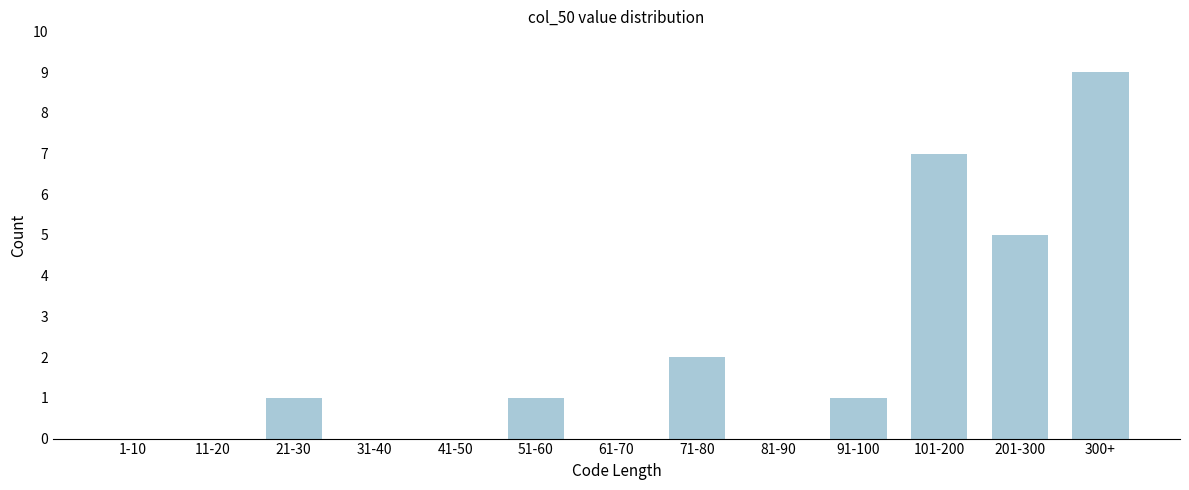

Reading right to left, what are all the values shown in this chart?

300+=9	201-300=5	101-200=7	91-100=1	81-90=0	71-80=2	61-70=0	51-60=1	41-50=0	31-40=0	21-30=1	11-20=0	1-10=0